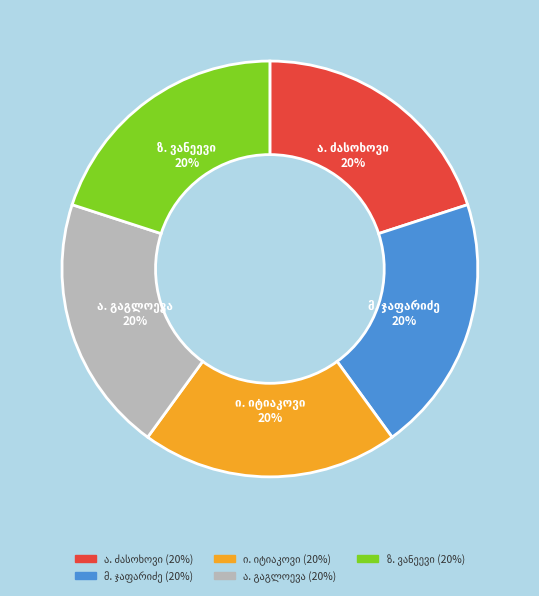

To the nearest percent, what is the average slice percentage?

20%